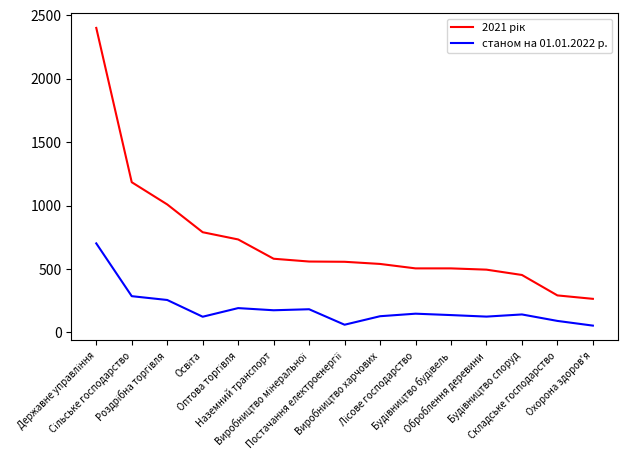

What is the average value of the станом на 01.01.2022 р. series?

187